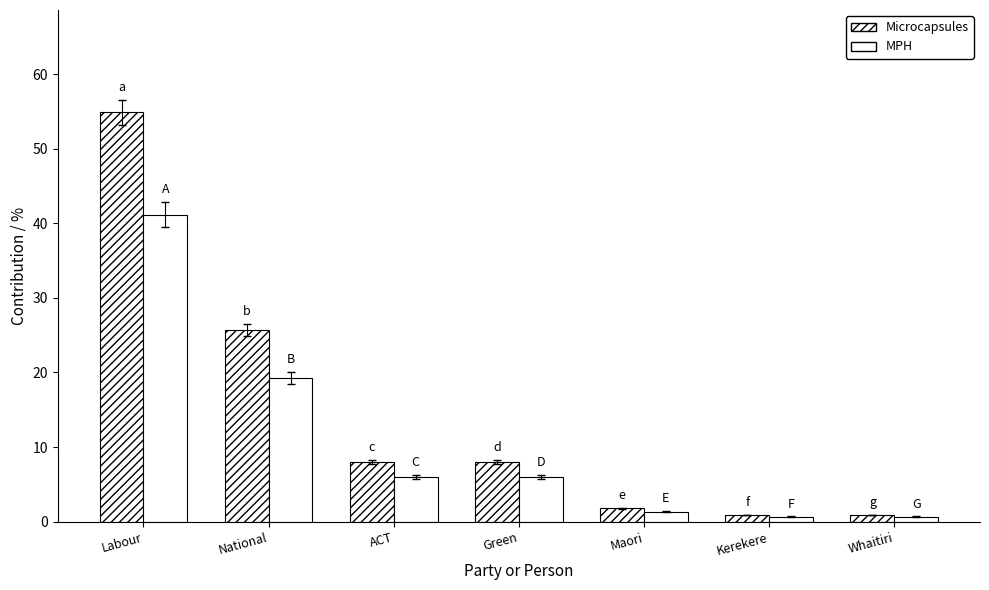

Count the number of data series in this chart.

2